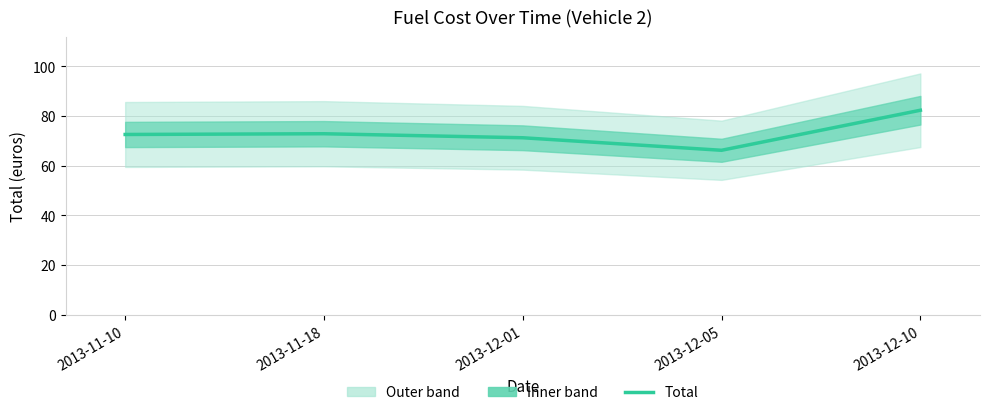

List the labels in order of value, smallest first.

2013-12-05, 2013-12-01, 2013-11-10, 2013-11-18, 2013-12-10